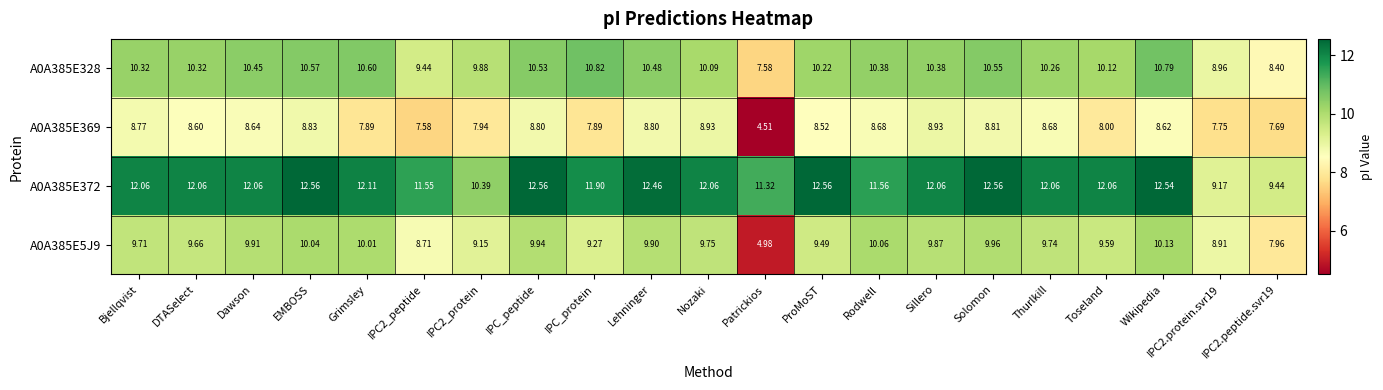

At which label does A0A385E369 first exceed 8?

Bjellqvist